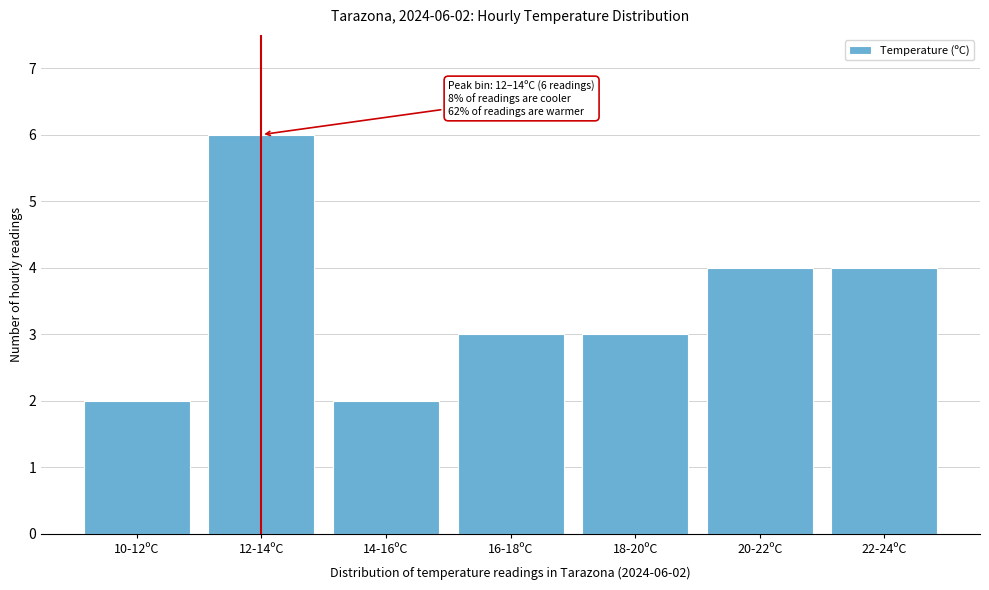

Reading right to left, what are all the values shown in this chart?

22-24ºC=4	20-22ºC=4	18-20ºC=3	16-18ºC=3	14-16ºC=2	12-14ºC=6	10-12ºC=2